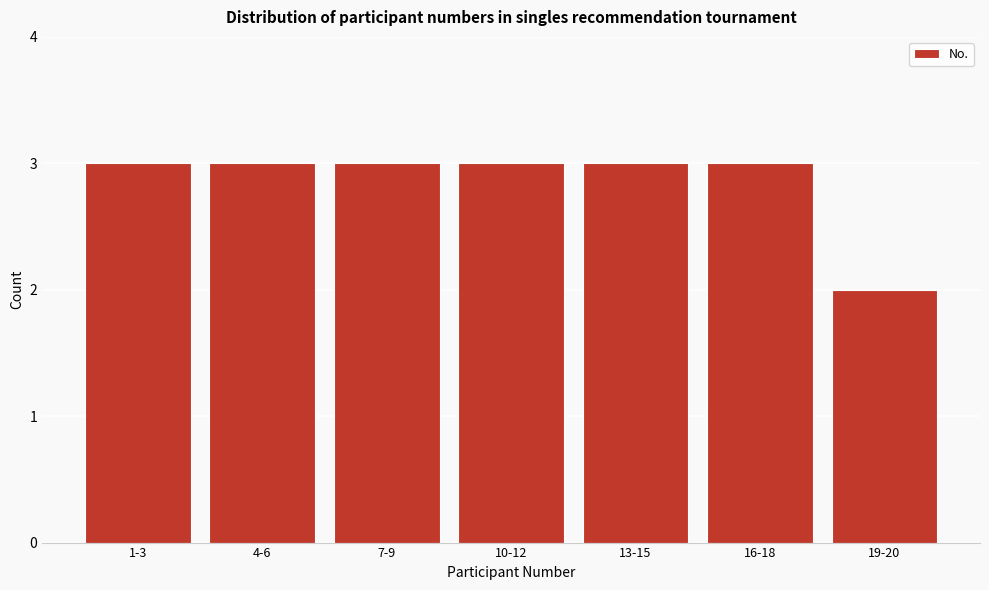

Reading left to right, what are all the values shown in this chart?

1-3=3	4-6=3	7-9=3	10-12=3	13-15=3	16-18=3	19-20=2